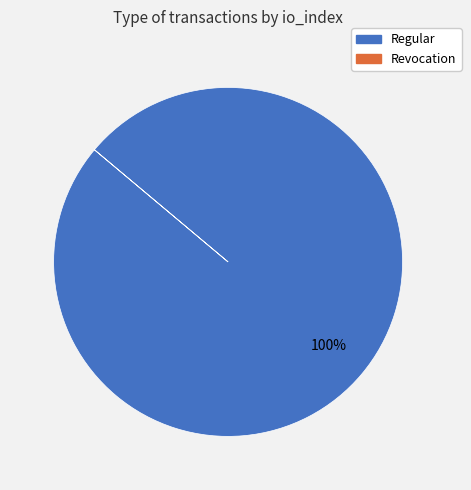

Is there any slice that represents more than half of the pie?

Yes